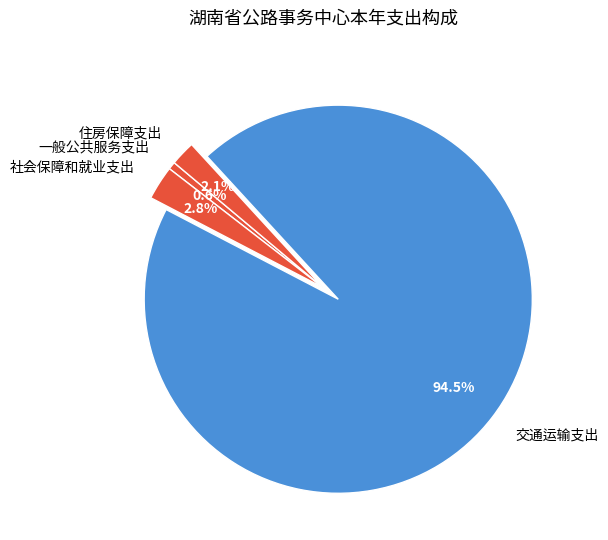

To the nearest percent, what is the combined percentage of 一般公共服务支出 and 交通运输支出?

95%